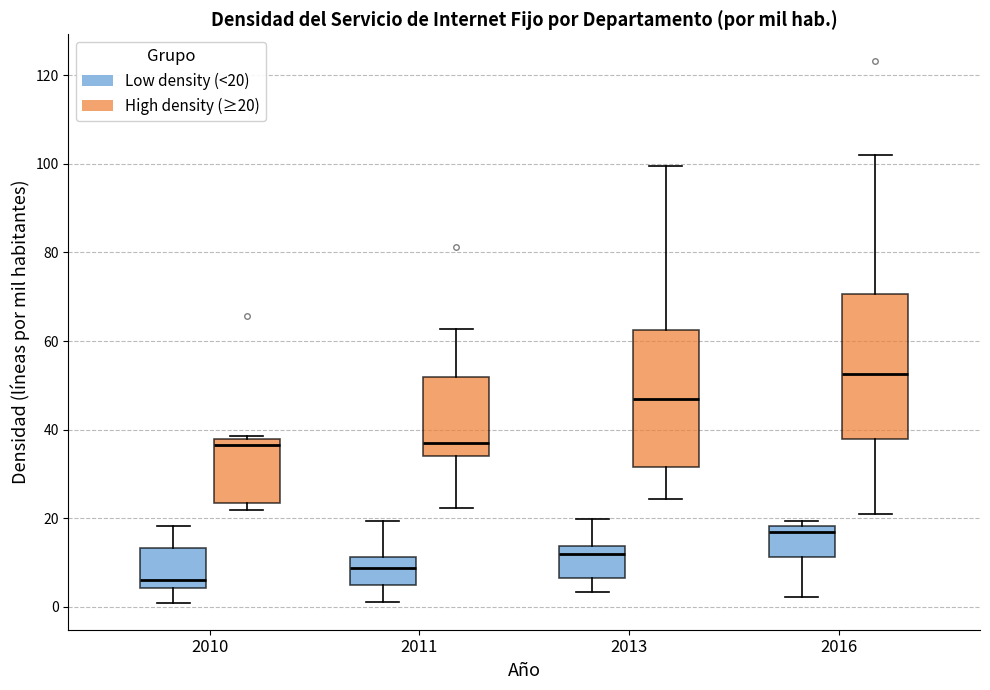

Where does the lower whisker of the box for 2011 (Low density (<20)) end on the y-axis? The values are not printed on the chart, so give them approximately, as read against the axis.

2